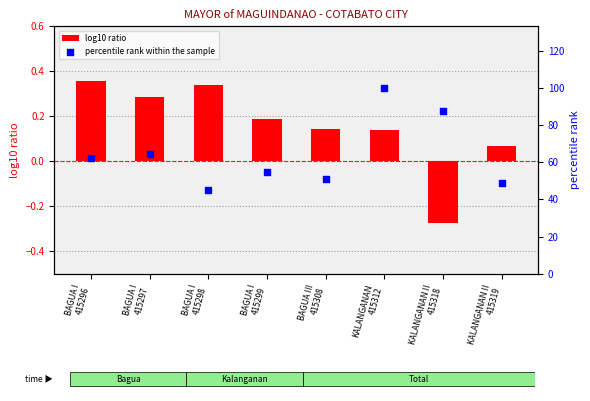

What is the change in value from BAGUA I
415296 to BAGUA I
415299?

-7.2